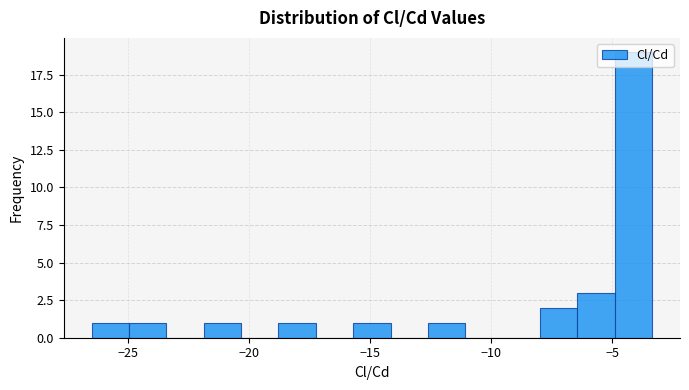

Around what value on the x-axis is the tallest bar? Give the approximate position of its centre, as read against the axis.

-4.0